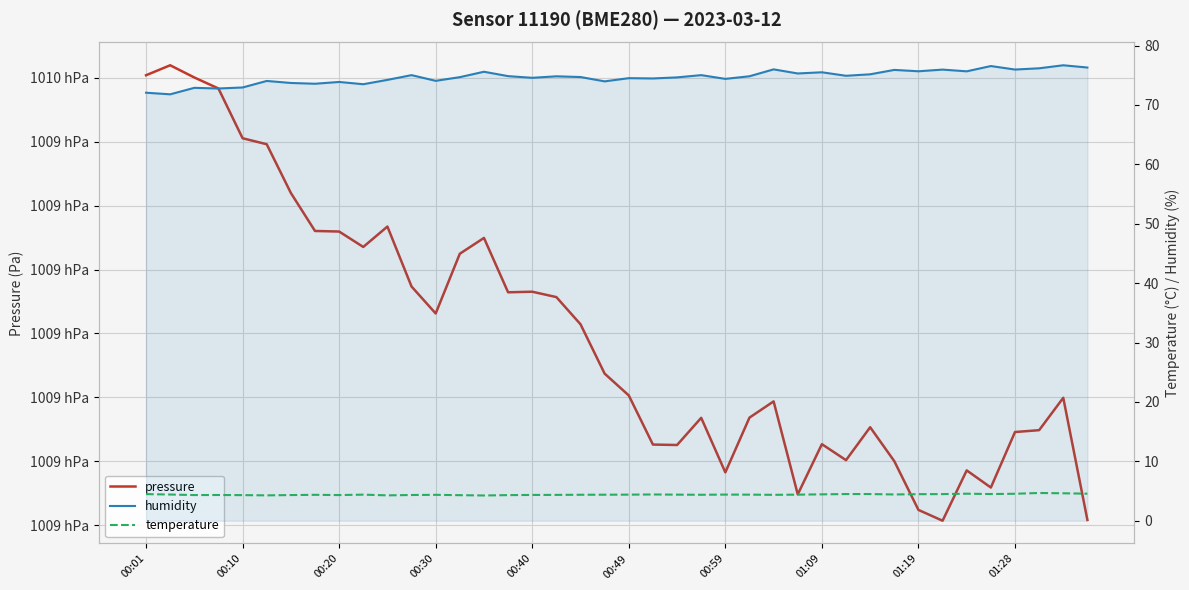

True or false: temperature and pressure cross at least once.

False